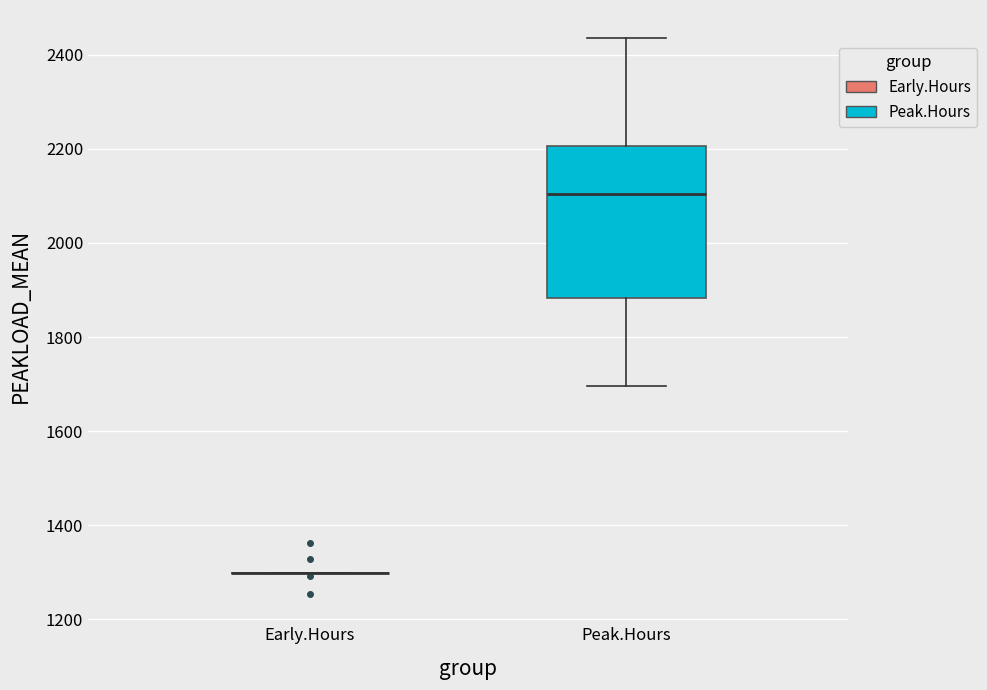

Comparing the boxes themselves (not the whiskers), which one is the tallest?

Peak.Hours